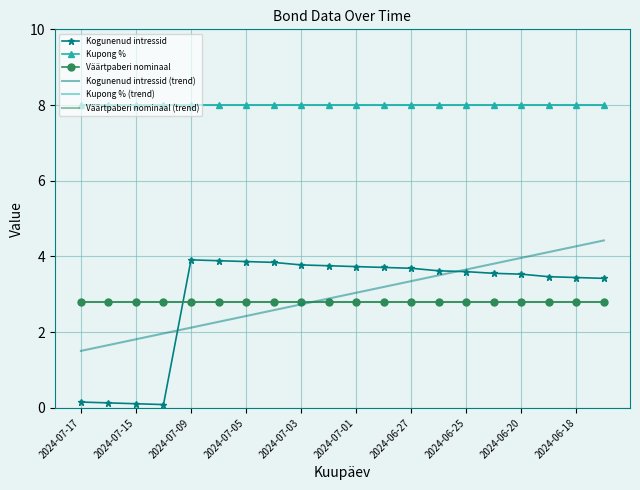

How many lines are shown in the chart?

6